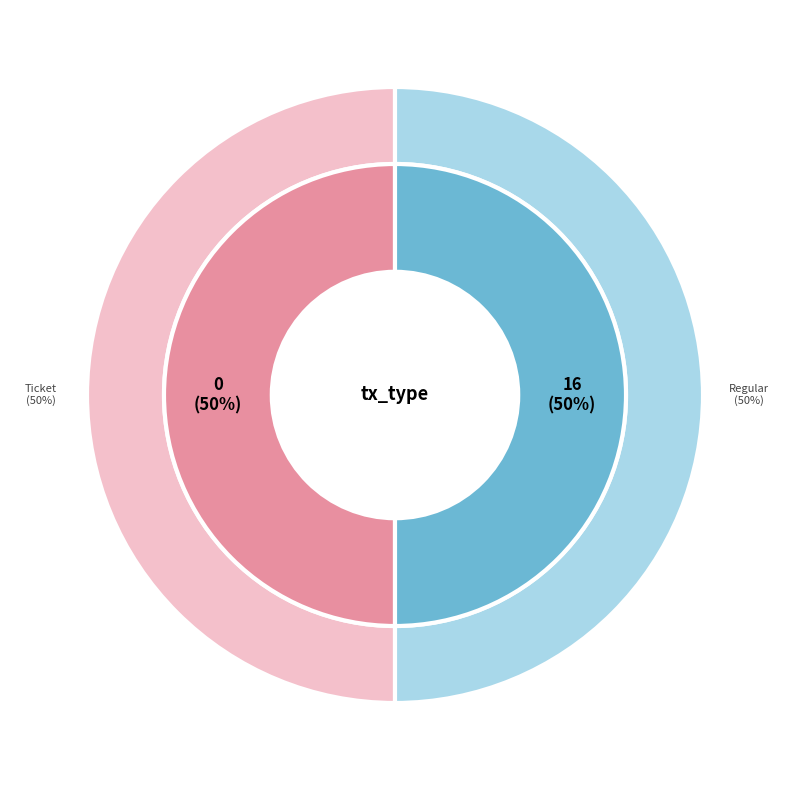

Rank the categories by value from highest to lowest.

Regular (io_index=16), Ticket (io_index=0)